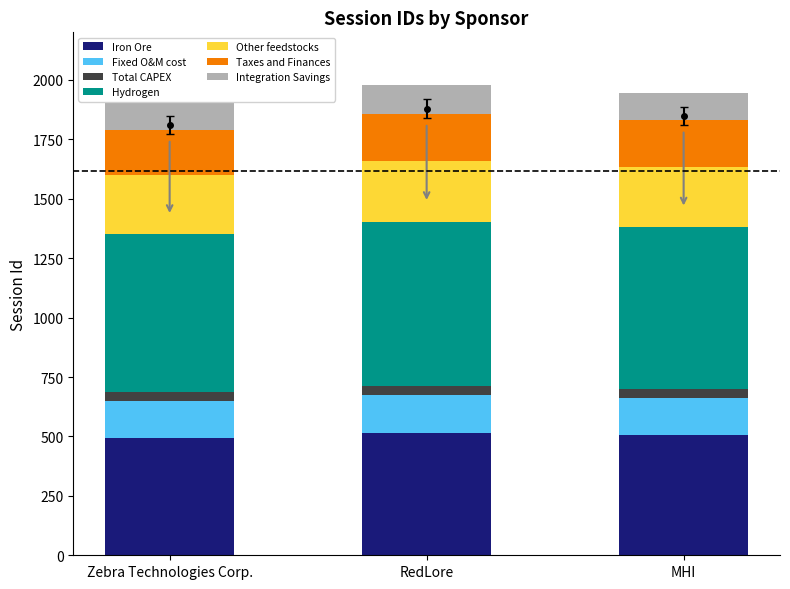

What is the maximum value for Iron Ore?

514.0